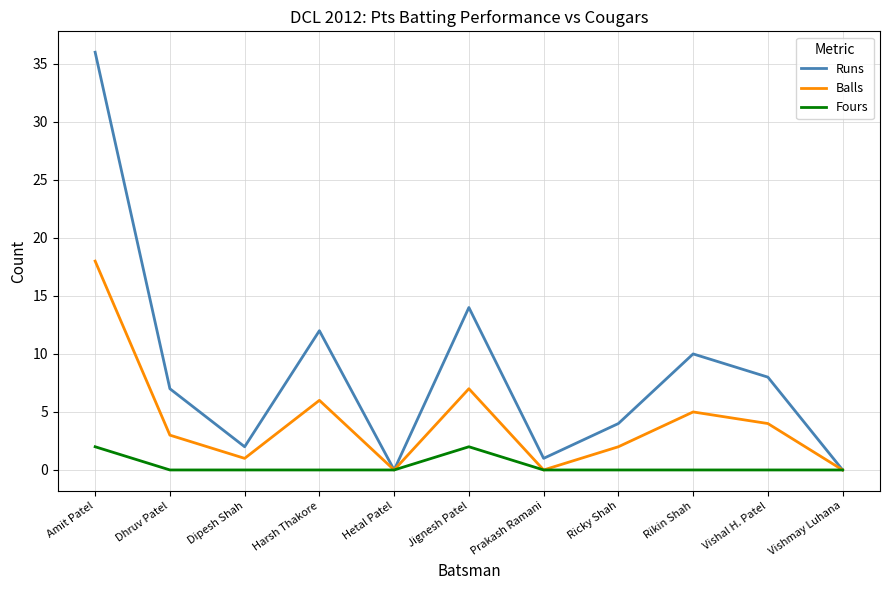

What is the difference between the maximum and minimum values in the Balls series?

18